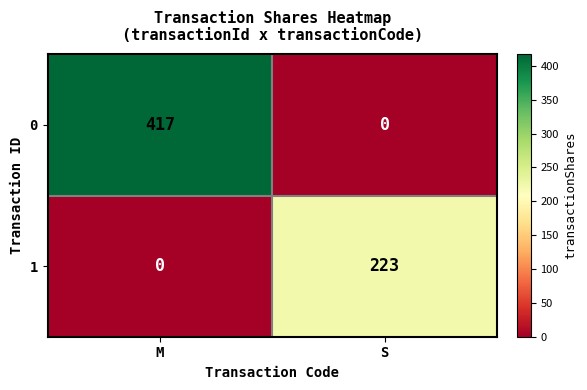

Count the number of data series in this chart.

2